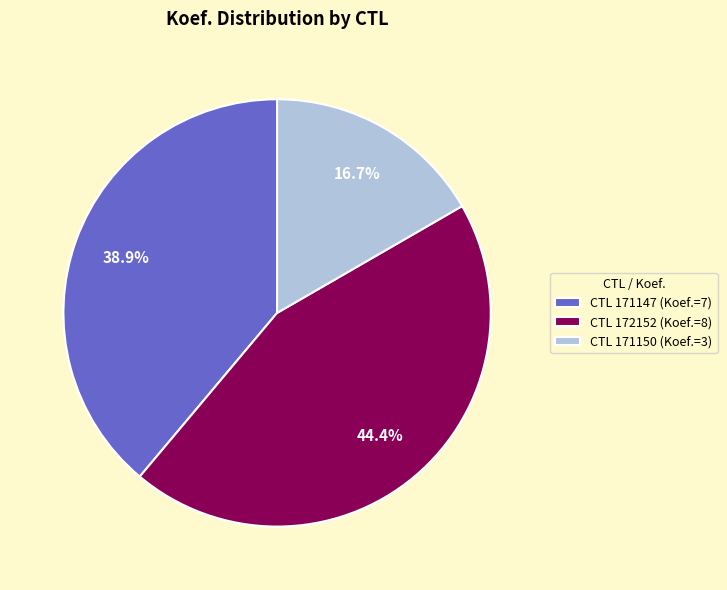

Which has a higher value, CTL 171150 (Koef.=3) or CTL 171147 (Koef.=7)?

CTL 171147 (Koef.=7)